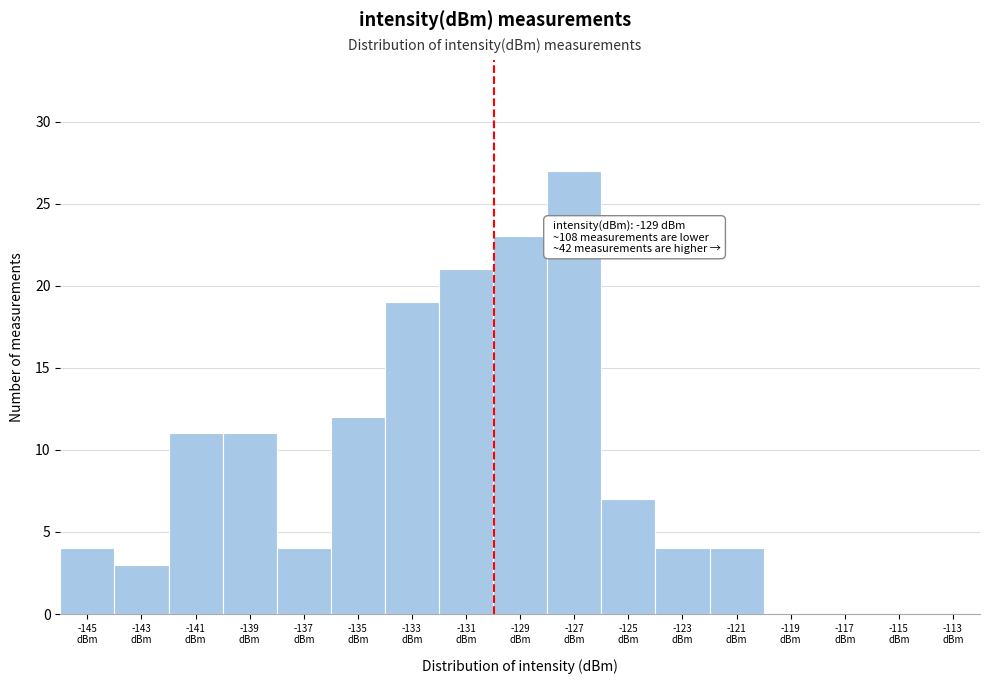

What is the maximum value shown in the chart?

27